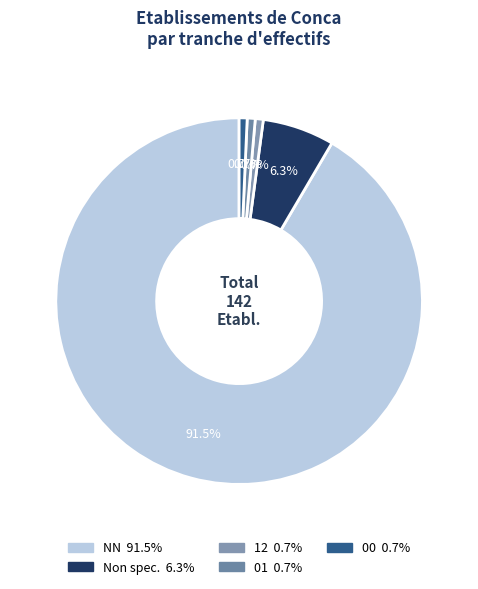

How many segments does this pie chart have?

5